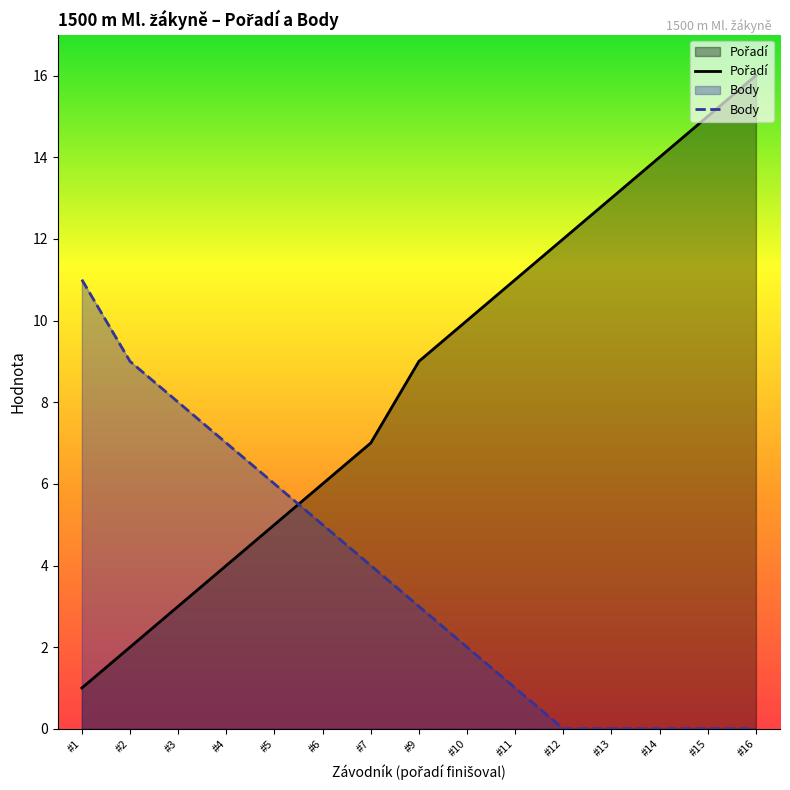

Rank the series by their maximum value, from lowest to highest.

Body, Pořadí